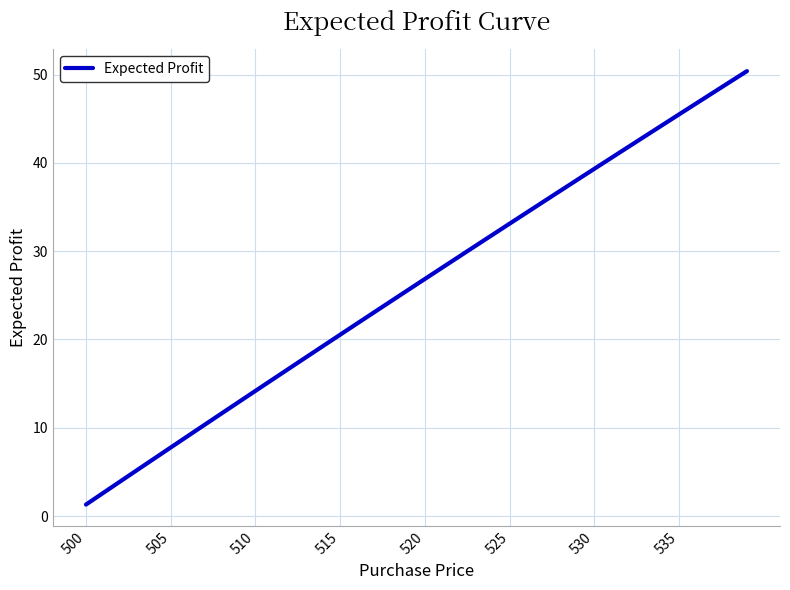

What is the minimum value shown in the chart?

1.3